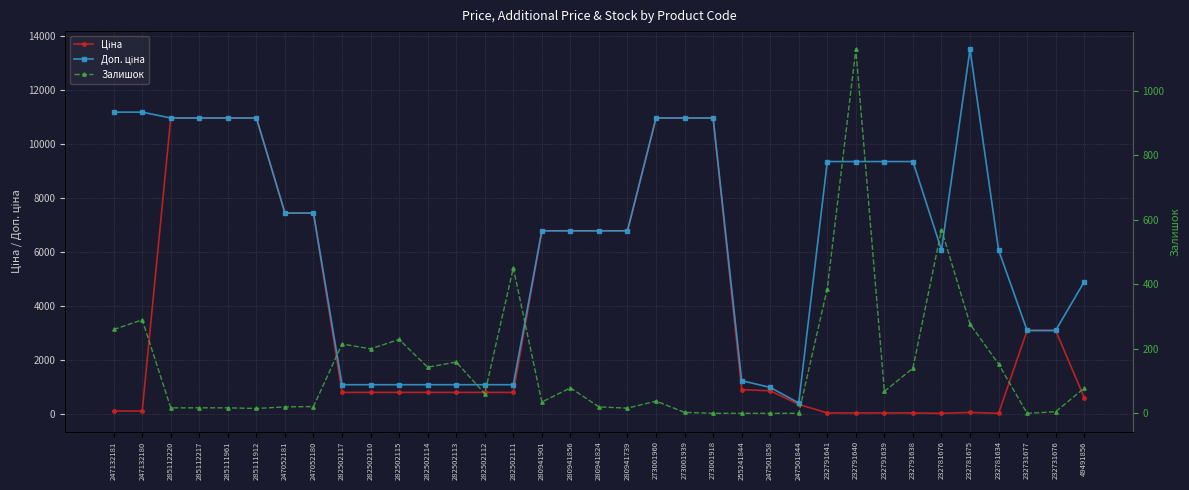

At which category does Ціна reach its first local valley?

232781676